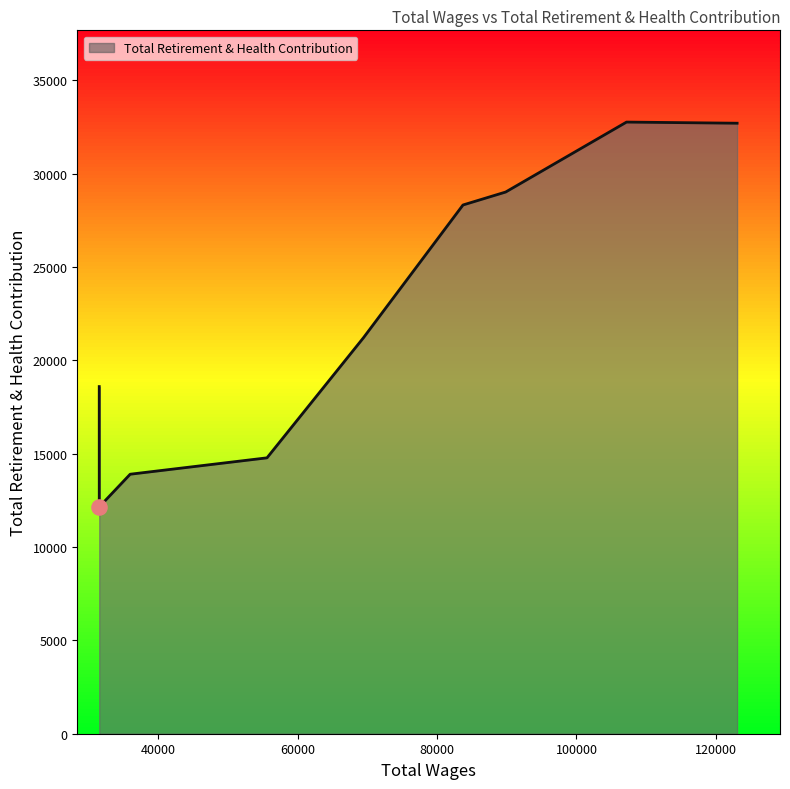

What is the change in value from 123052.0 to 31511.0?

-14111